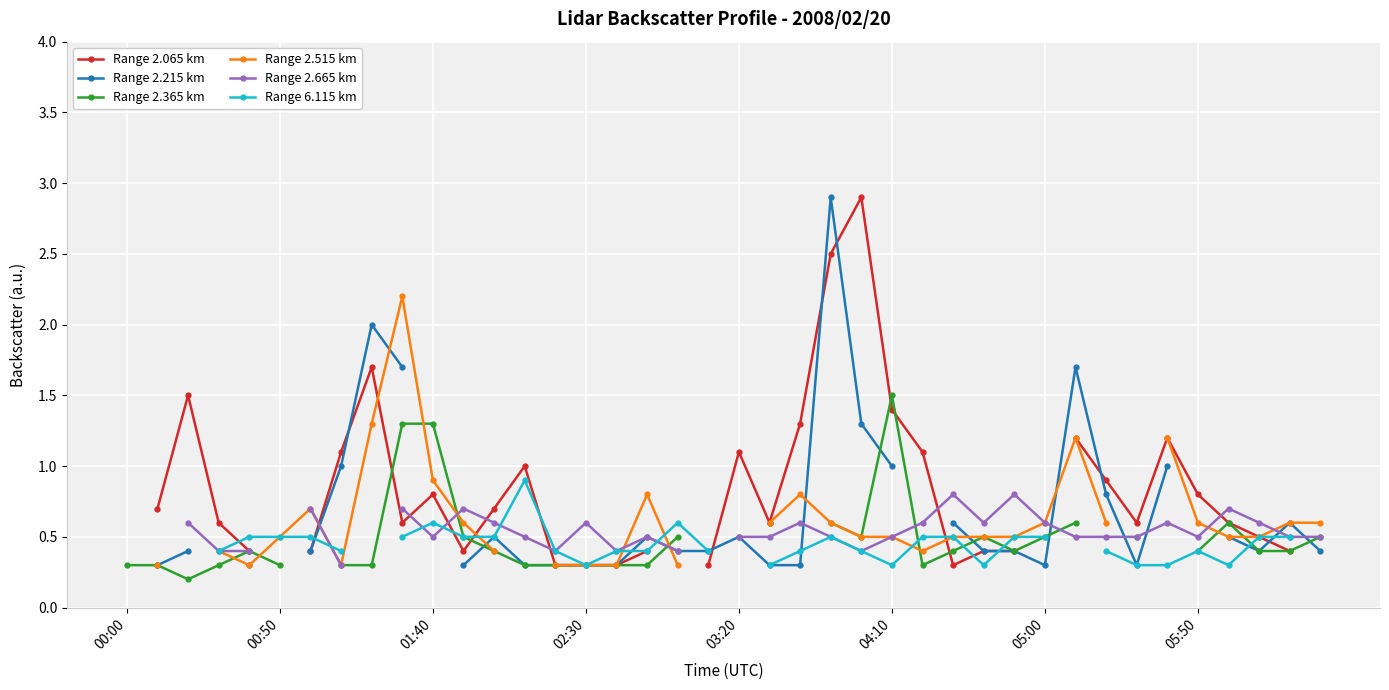

True or false: Range 2.215 km and Range 2.365 km cross at least once.

True